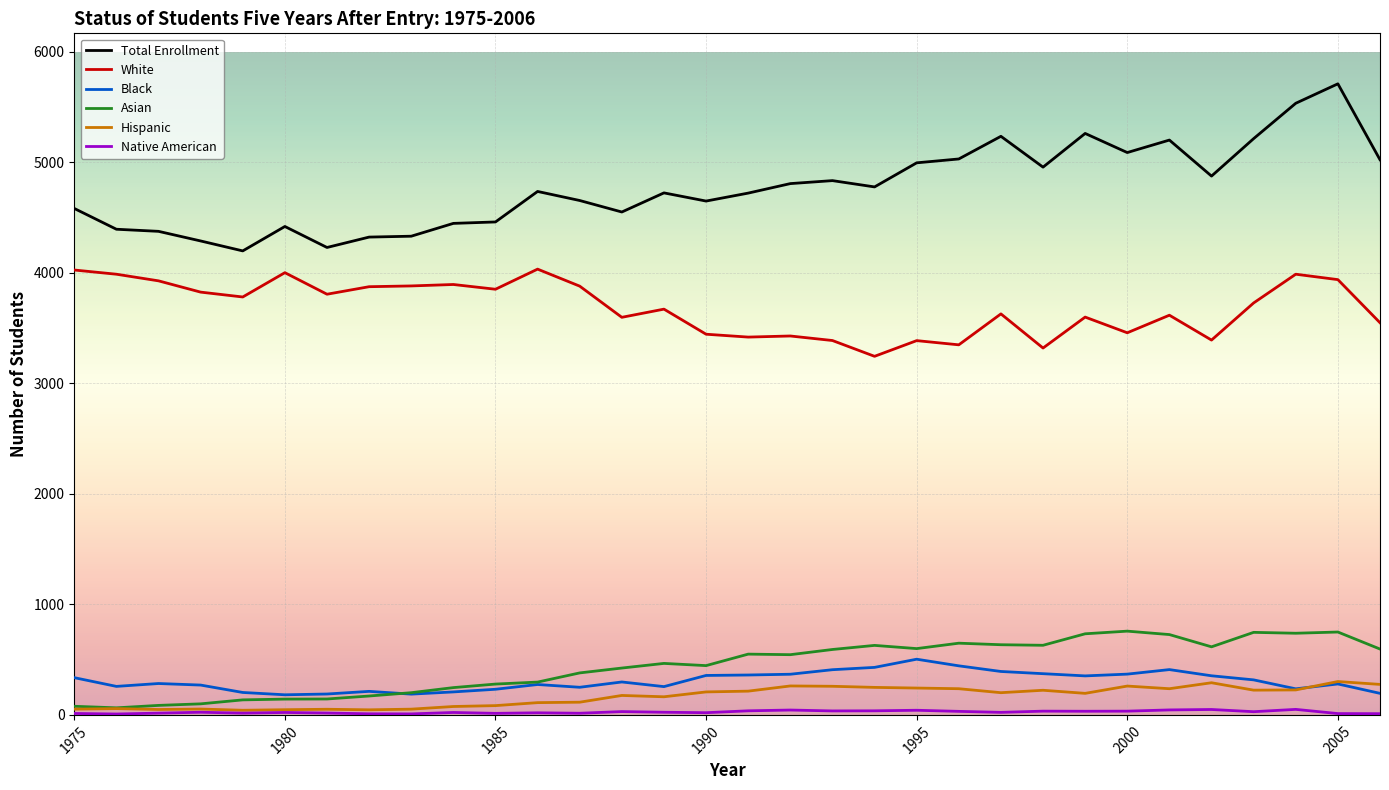

Which series has the widest spread of values?

Total Enrollment